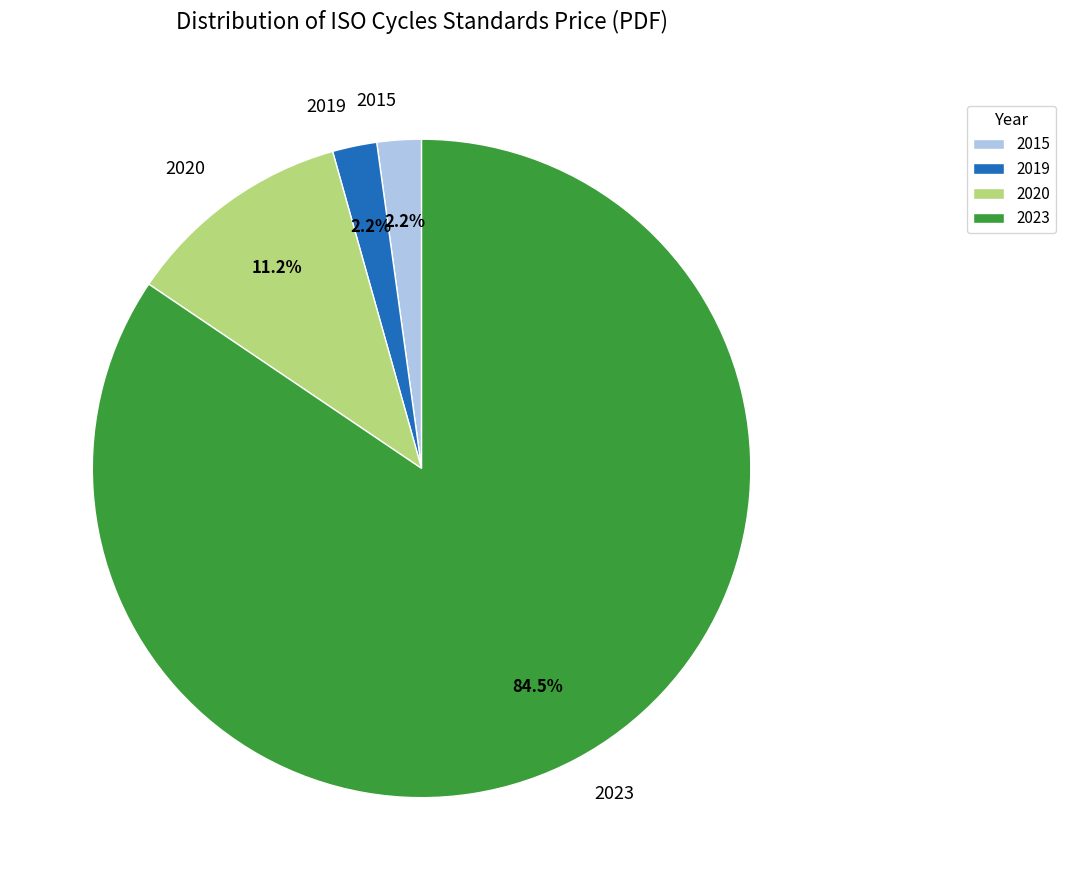

How many segments does this pie chart have?

4